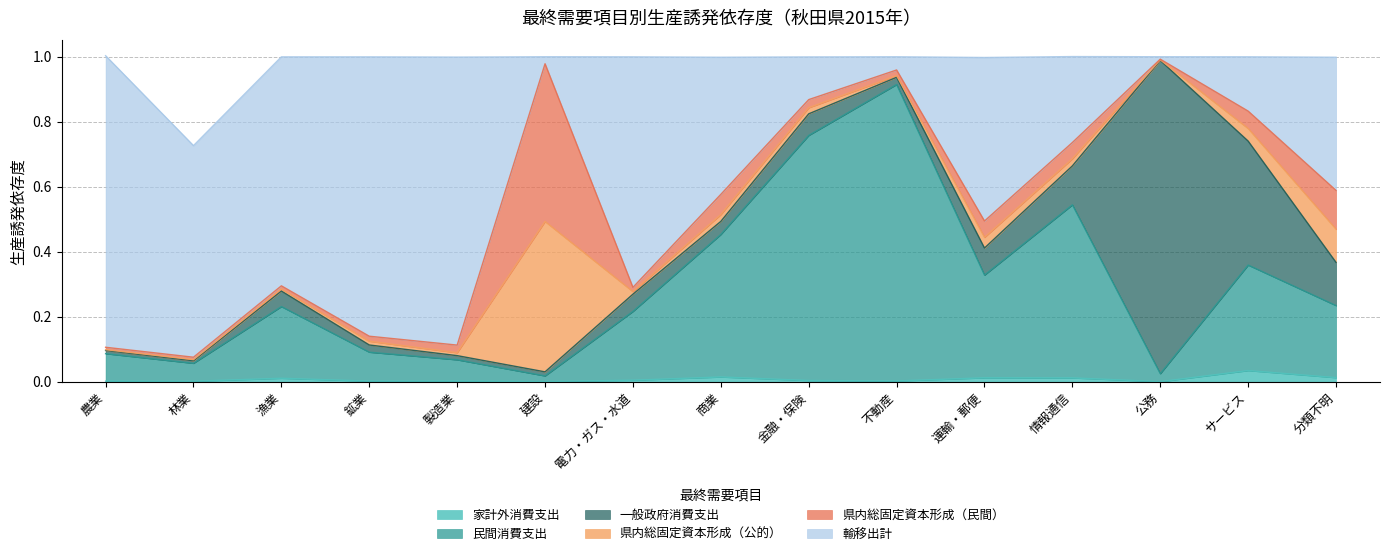

Rank the categories by 輸移出計 value from lowest to highest.

公務, 建設, 不動産, 金融・保険, サービス, 情報通信, 分類不明, 商業, 運輸・郵便, 林業, 漁業, 電力・ガス・水道, 鉱業, 製造業, 農業